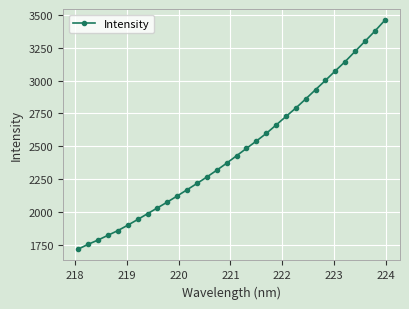

What is the value of the 31st point from the left?

3375.9